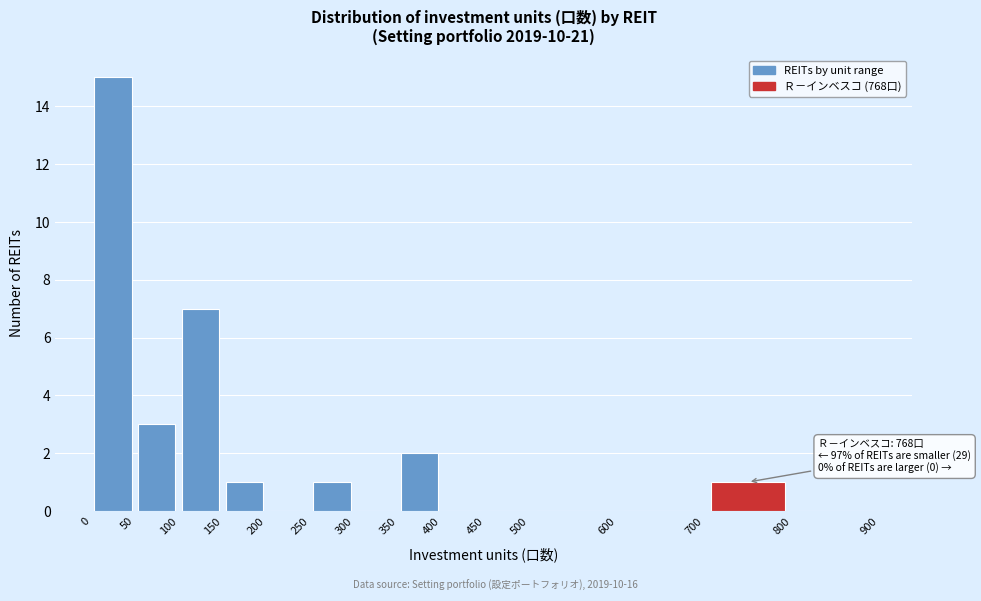

Which range on the x-axis has the tallest bar?

0 to 50